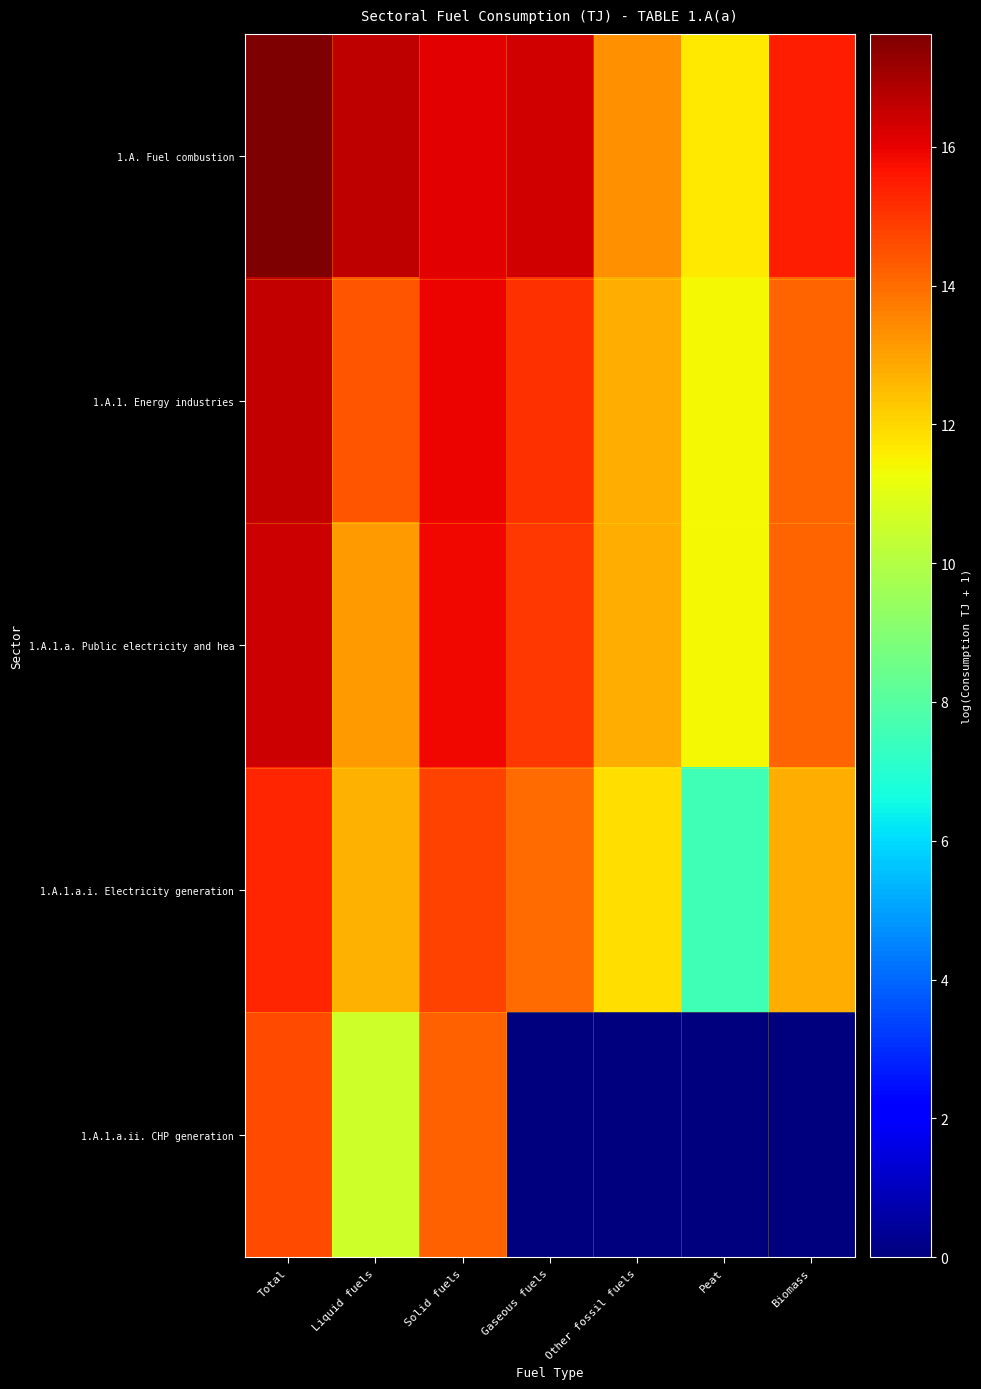

Reading right to left, transcribe all the data shown in this chart.

1.A. Fuel combustion: Biomass=15.5	Peat=11.6	Other fossil fuels=13.3	Gaseous fuels=16.4	Solid fuels=16.1	Liquid fuels=16.6	Total=17.6
1.A.1. Energy industries: Biomass=14.2	Peat=11.4	Other fossil fuels=12.8	Gaseous fuels=15.1	Solid fuels=15.9	Liquid fuels=14.4	Total=16.6
1.A.1.a. Public electricity and hea: Biomass=14.1	Peat=11.4	Other fossil fuels=12.8	Gaseous fuels=15.0	Solid fuels=15.9	Liquid fuels=13.1	Total=16.4
1.A.1.a.i. Electricity generation: Biomass=12.8	Peat=7.6	Other fossil fuels=11.9	Gaseous fuels=14.0	Solid fuels=14.8	Liquid fuels=12.7	Total=15.4
1.A.1.a.ii. CHP generation: Biomass=0.0	Peat=0.0	Other fossil fuels=0.0	Gaseous fuels=0.0	Solid fuels=14.2	Liquid fuels=10.6	Total=14.6